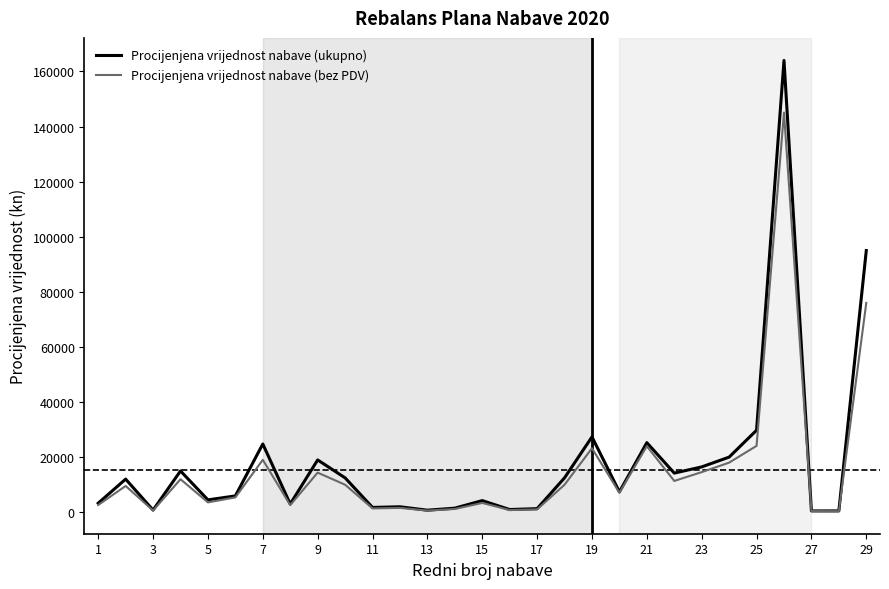

List the series in order of their peak value, highest first.

Procijenjena vrijednost nabave (ukupno), Procijenjena vrijednost nabave (bez PDV)